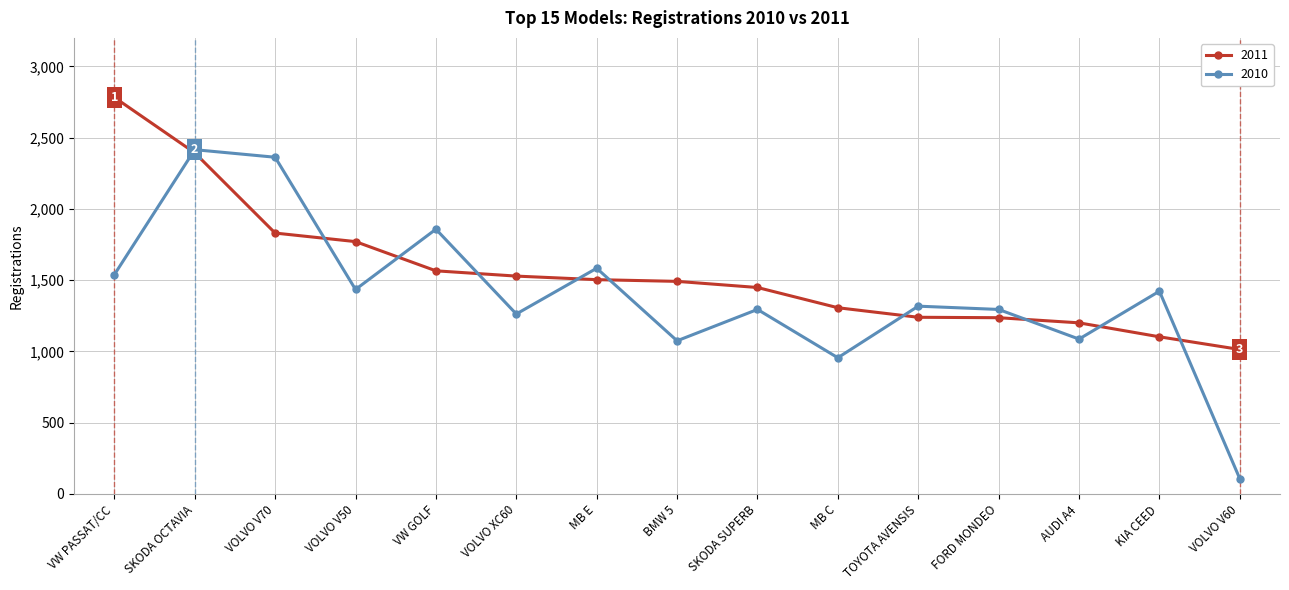

At how many categories does at least one series exceed 2598?

1